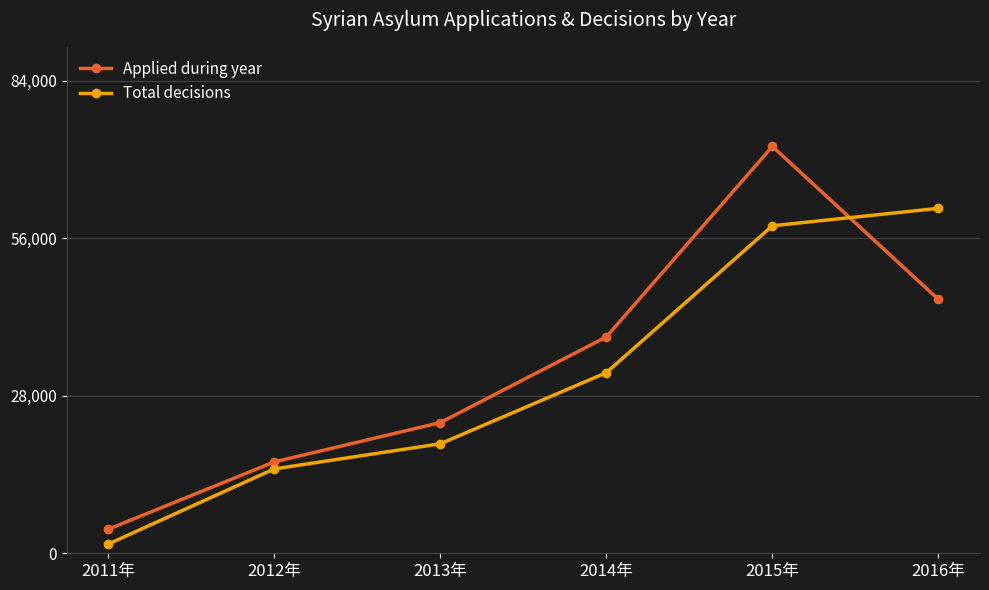

What is the average value of the Total decisions series?

31279